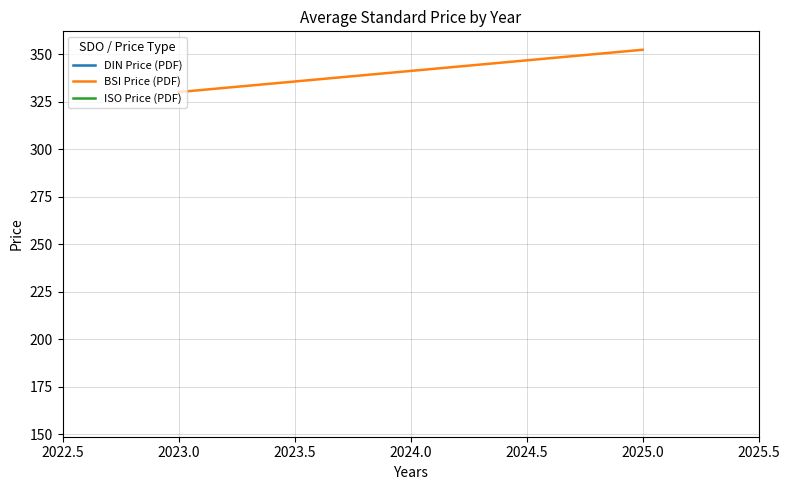

What is the spread (max minus min) of values at 2025.0?

193.9